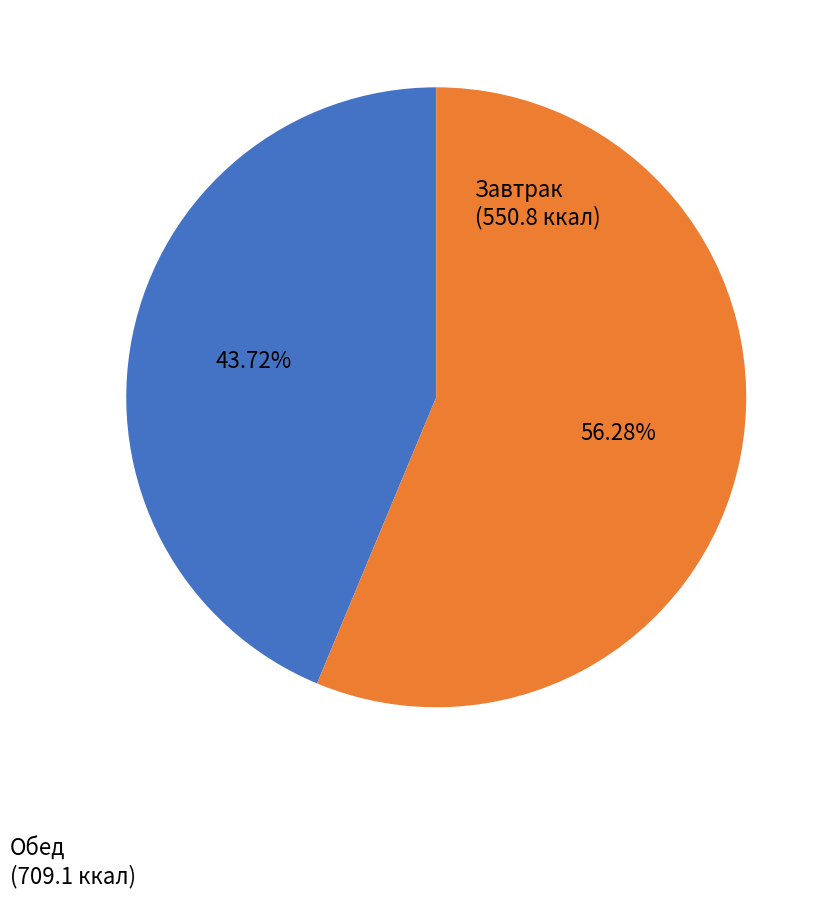

How many segments does this pie chart have?

2